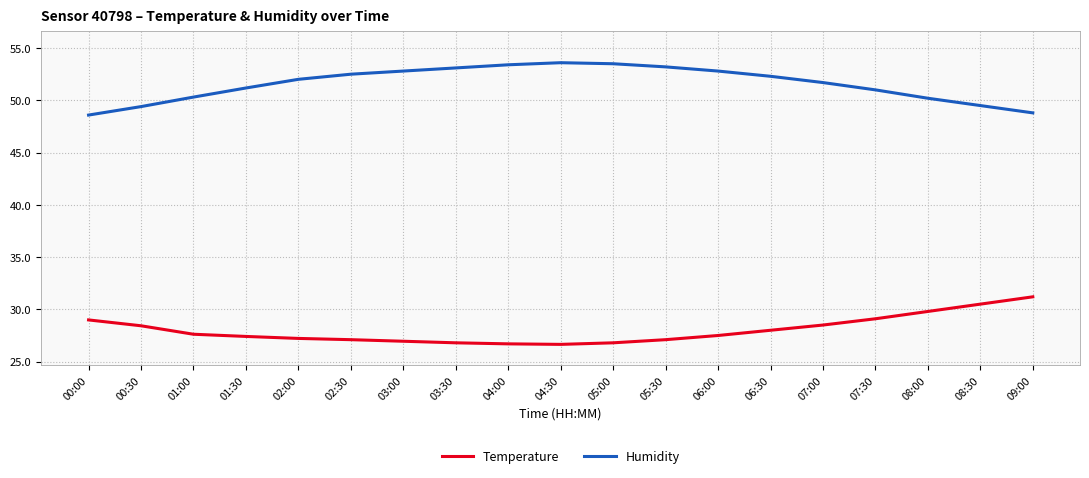

True or false: Humidity has a value of 52.0 at 02:00.

True